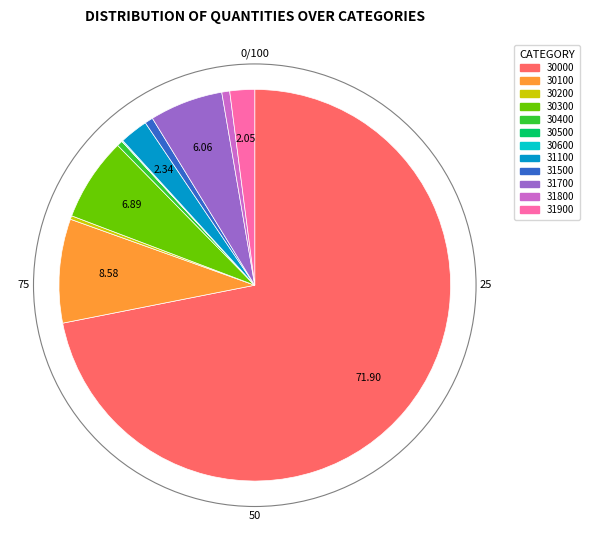

The 30300 slice represents 1% of the pie. True or false?

False